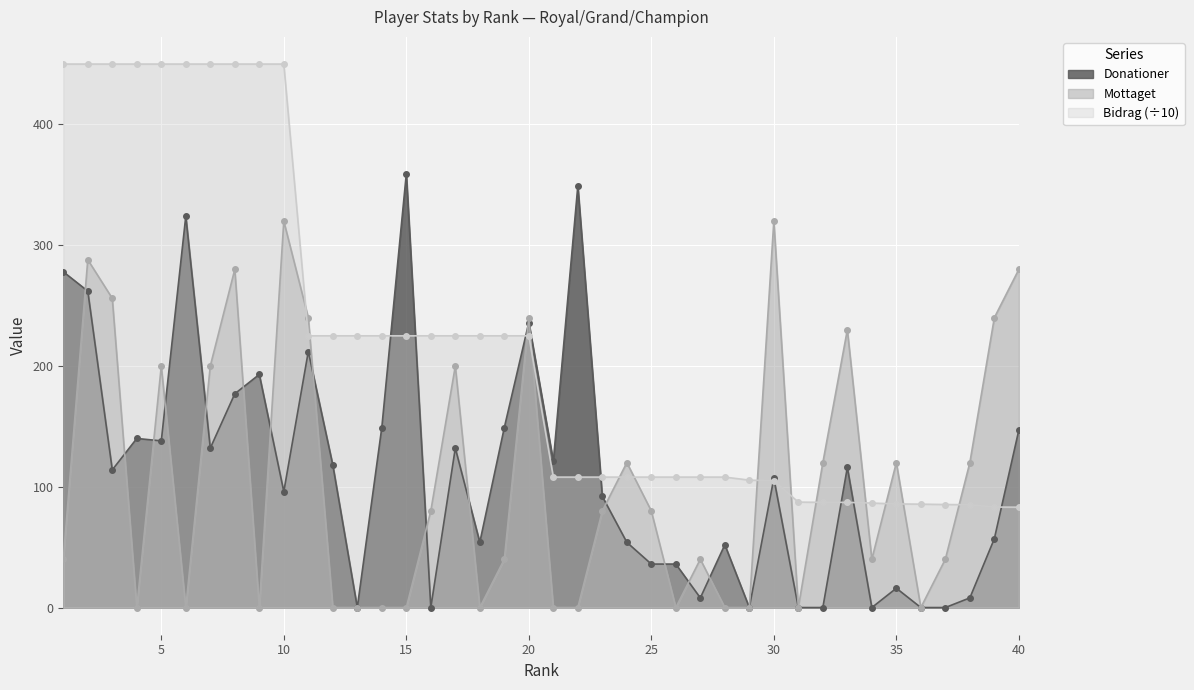

List the labels in order of Donationer value, largest first.

15, 22, 6, 1, 2, 20, 11, 9, 8, 14, 19, 40, 4, 5, 7, 17, 21, 12, 33, 3, 30, 10, 23, 39, 18, 24, 28, 25, 26, 35, 27, 38, 13, 16, 29, 31, 32, 34, 36, 37